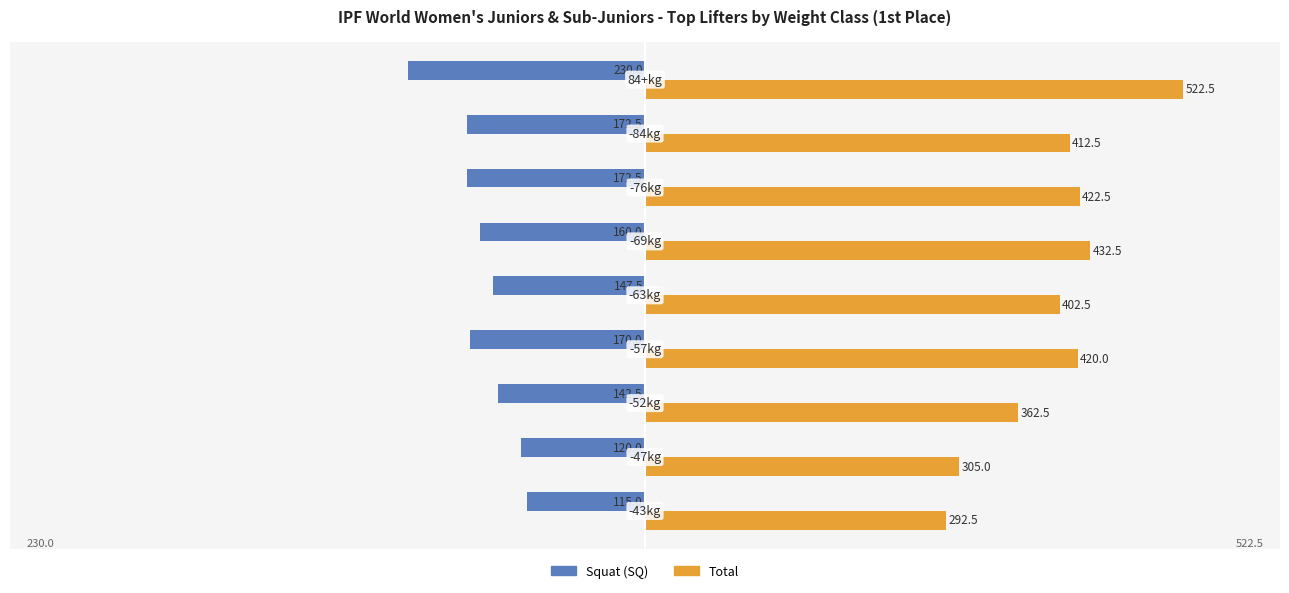

What is the sum of all Total values?

3572.5